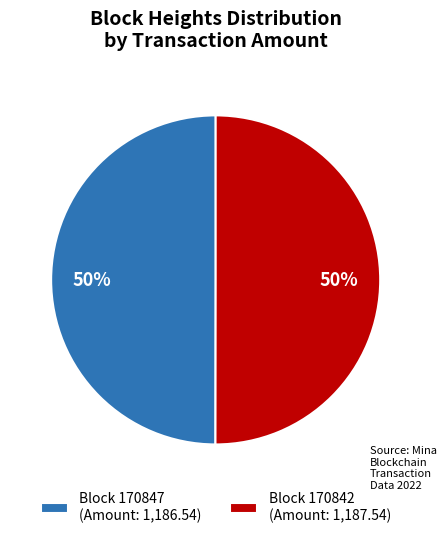

True or false: Block 170842 (Amount: 1,187.54) accounts for 63% of the total.

False